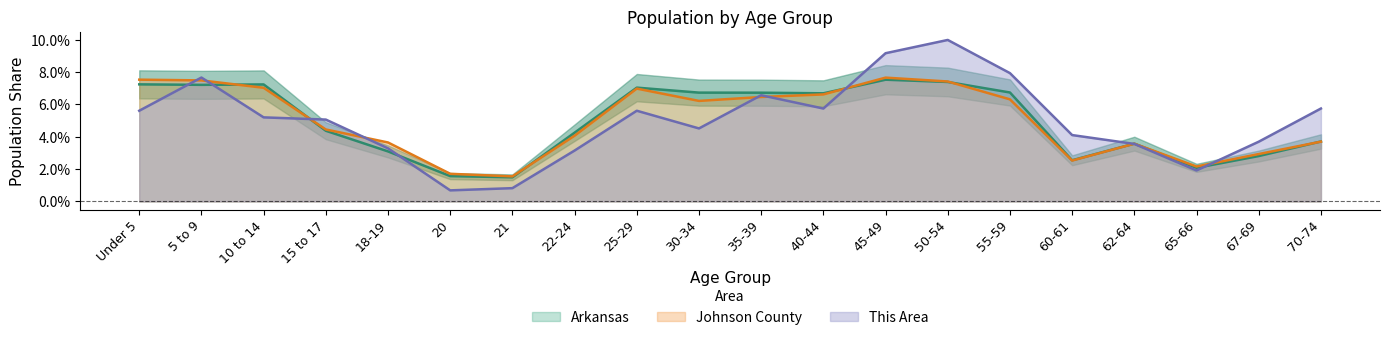

What is the label of the 8th point from the right?

45-49